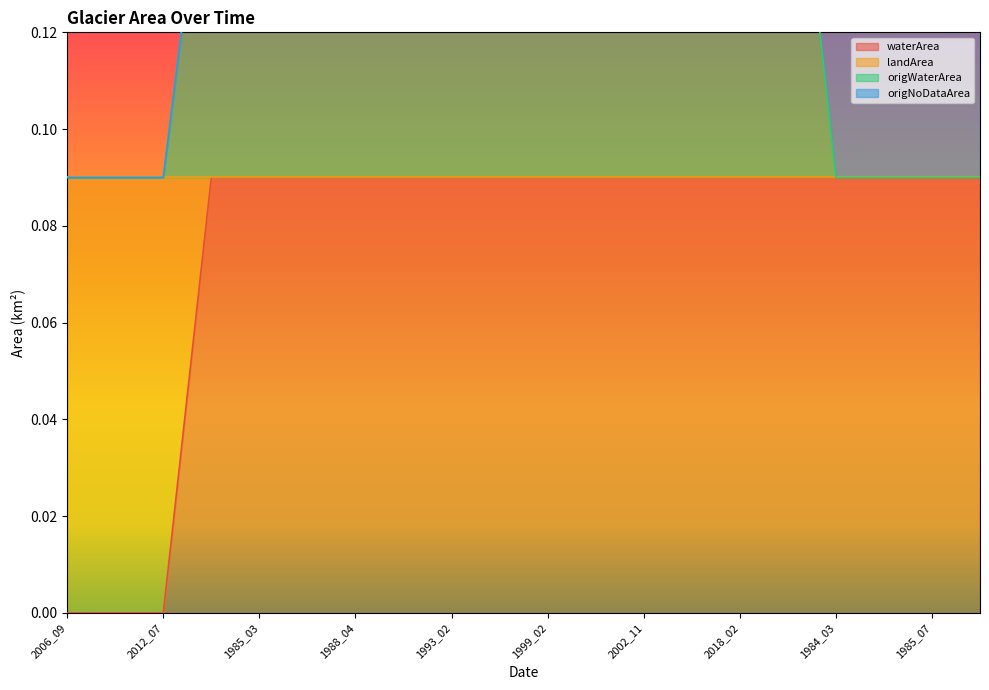

Is it true that waterArea equals 0.0 at 1984_03?

False